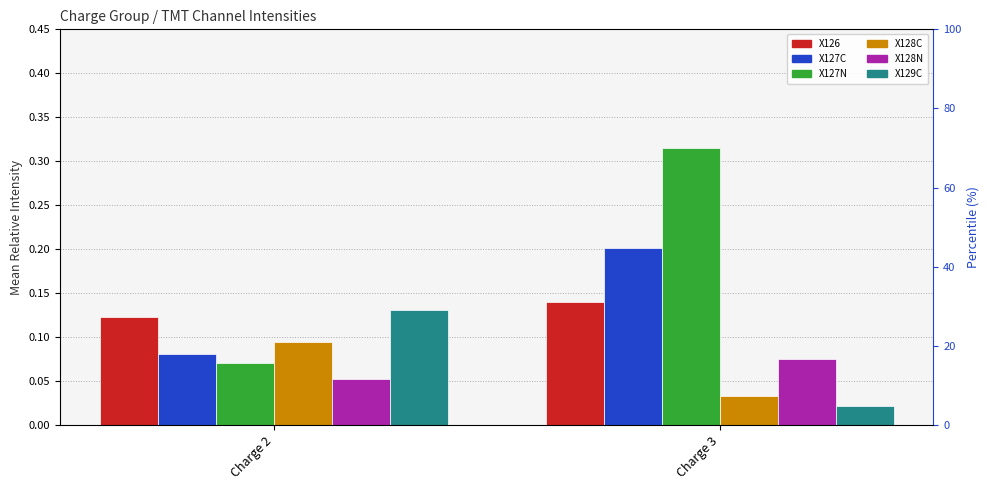

Between Charge 2 and Charge 3, which is larger?

Charge 3